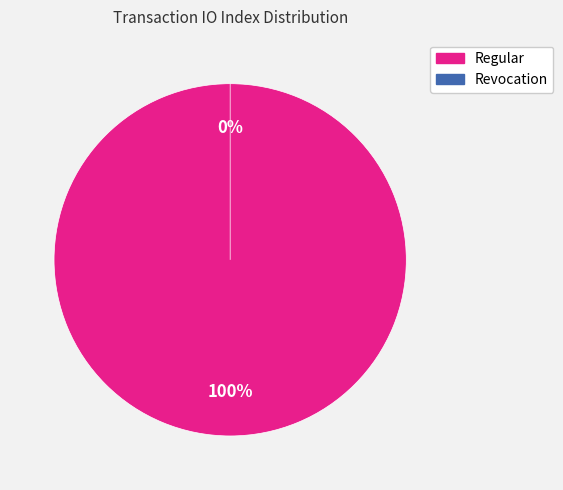

Which slice represents more than half of the pie?

Regular